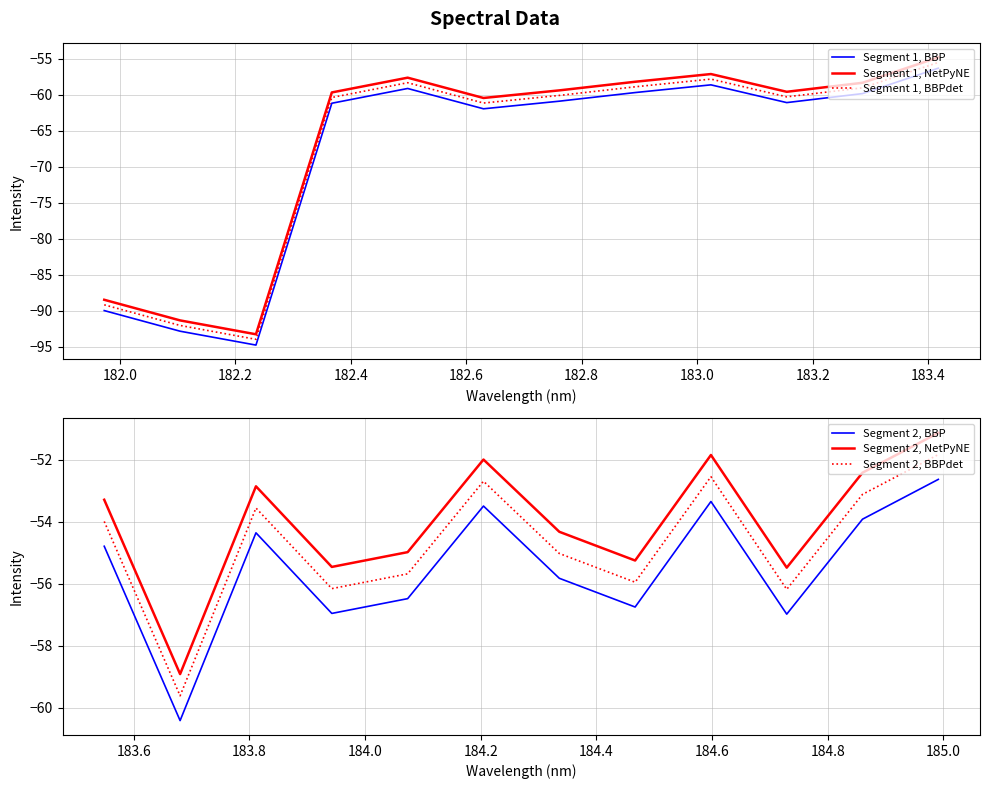

What is the sum of all Segment 2, BBP values?

-665.9